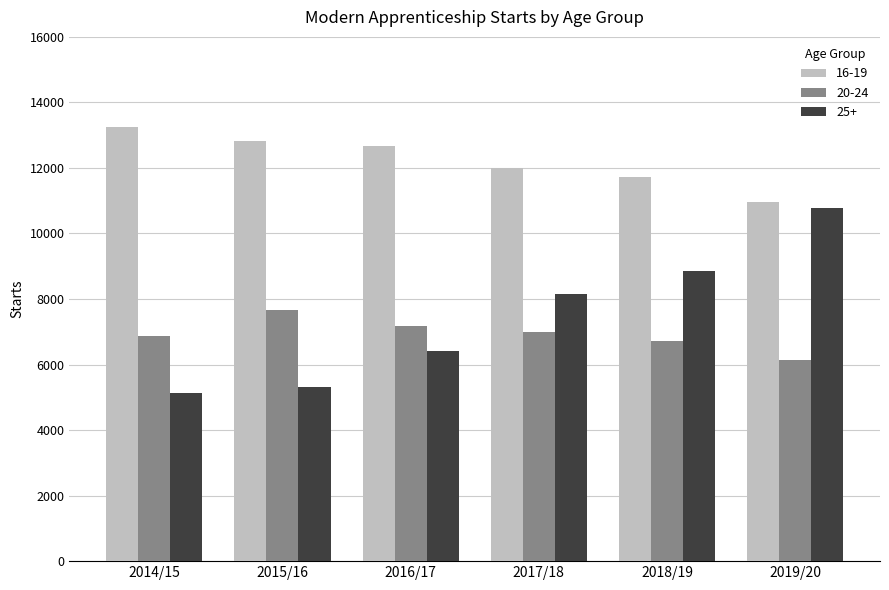

What is the approximate value of 20-24 at 2018/19, to the nearest 50?

6700